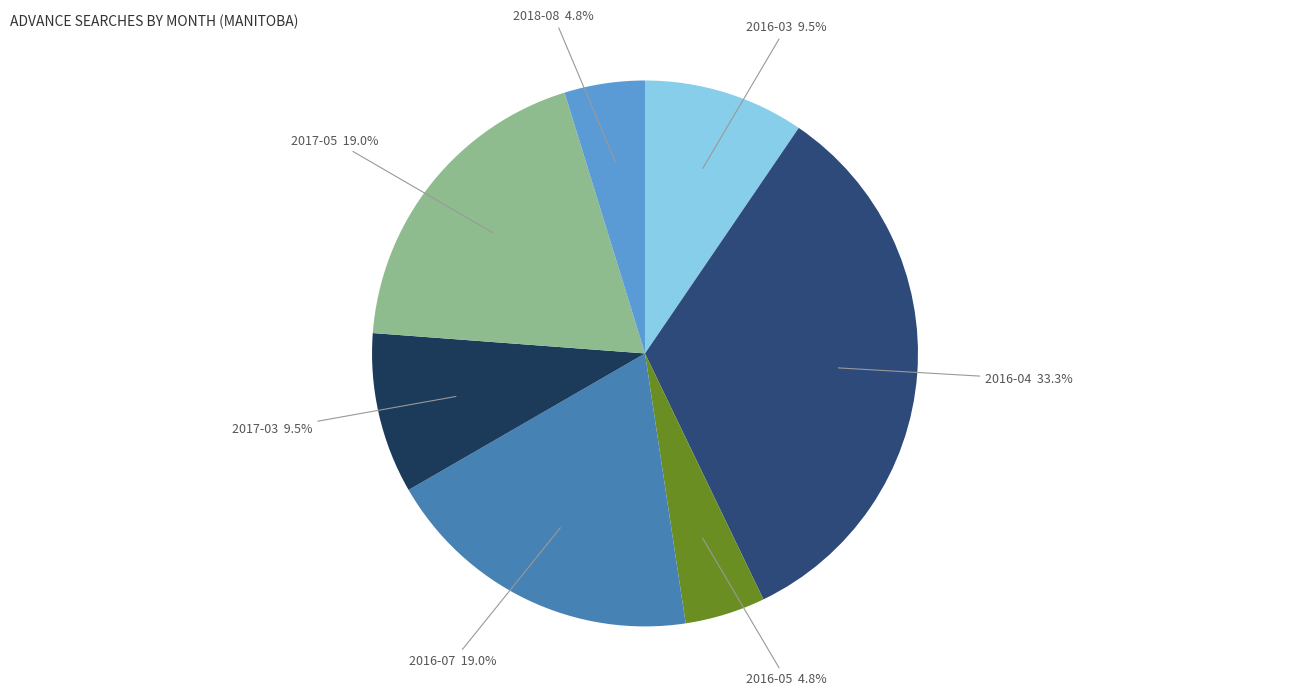

Is there a majority slice in this chart?

No